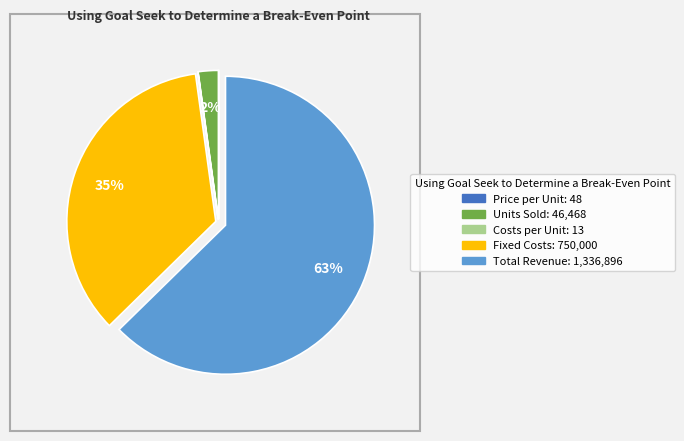

What is the largest slice in the pie chart?

Total Revenue